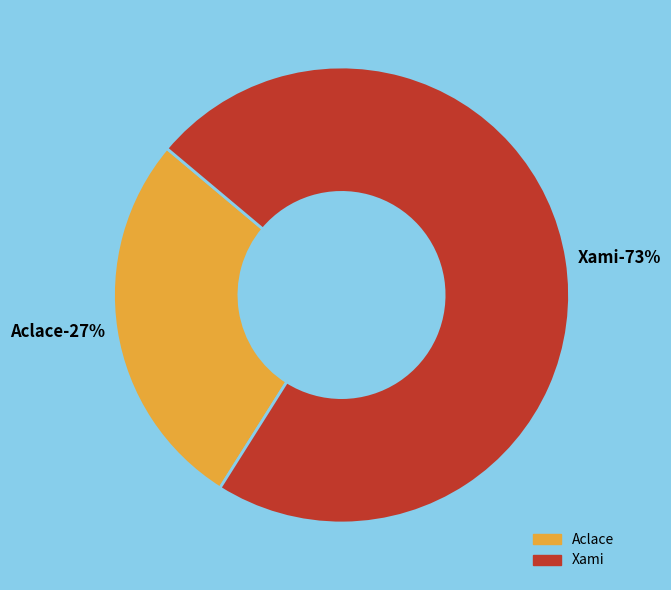

Which slice is the smallest?

Aclace